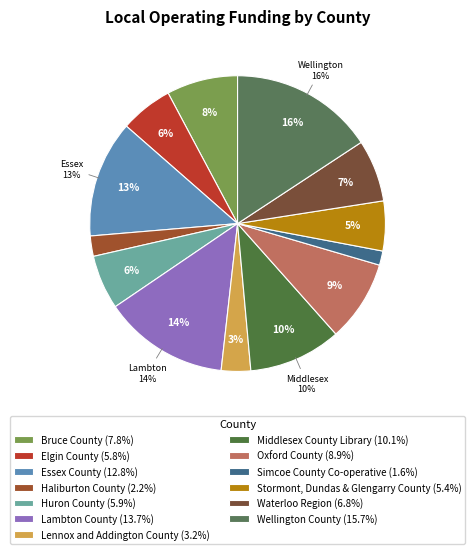

To the nearest percent, what is the difference between the largest and smallest slice percentages?

14%